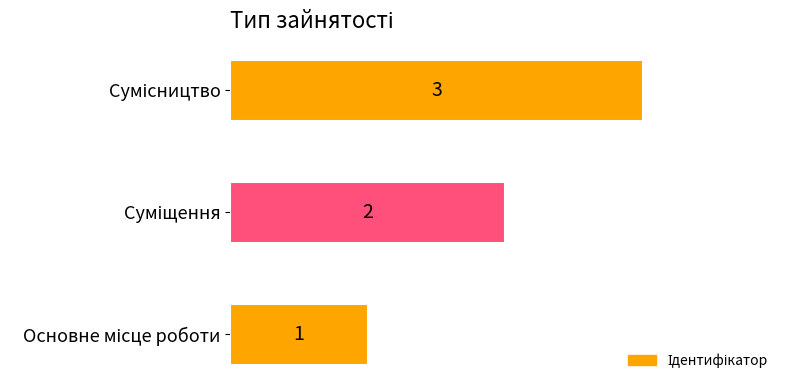

Count the values in the range 1 to 3.

3